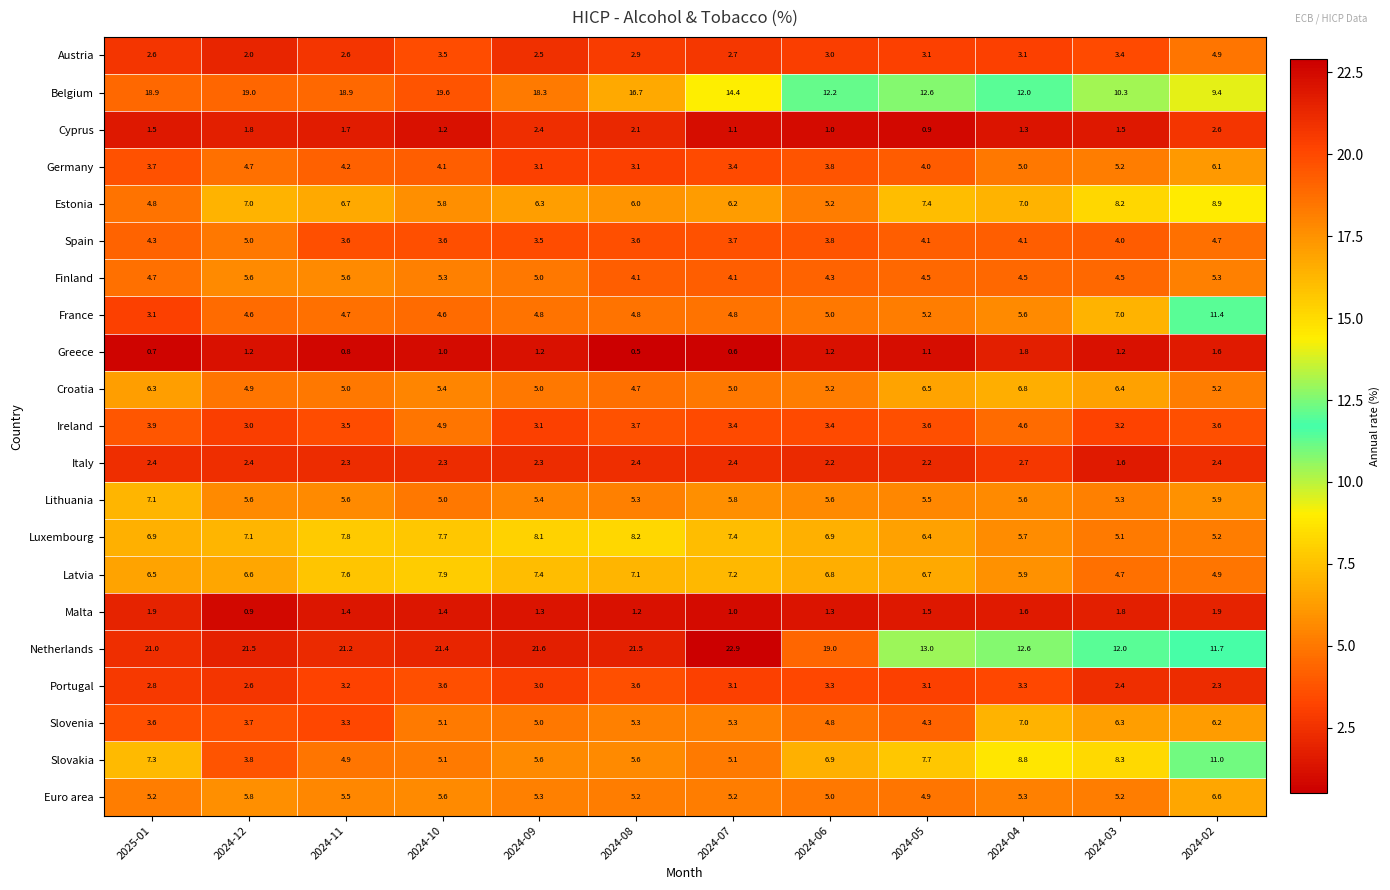

At how many categories does at least one series exceed 22?

1